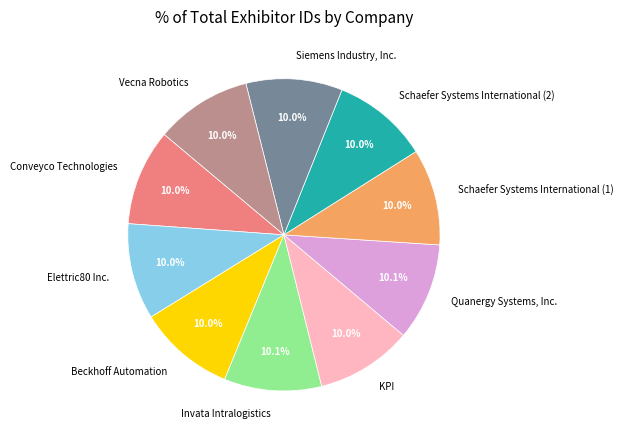

Is there any slice that represents more than half of the pie?

No